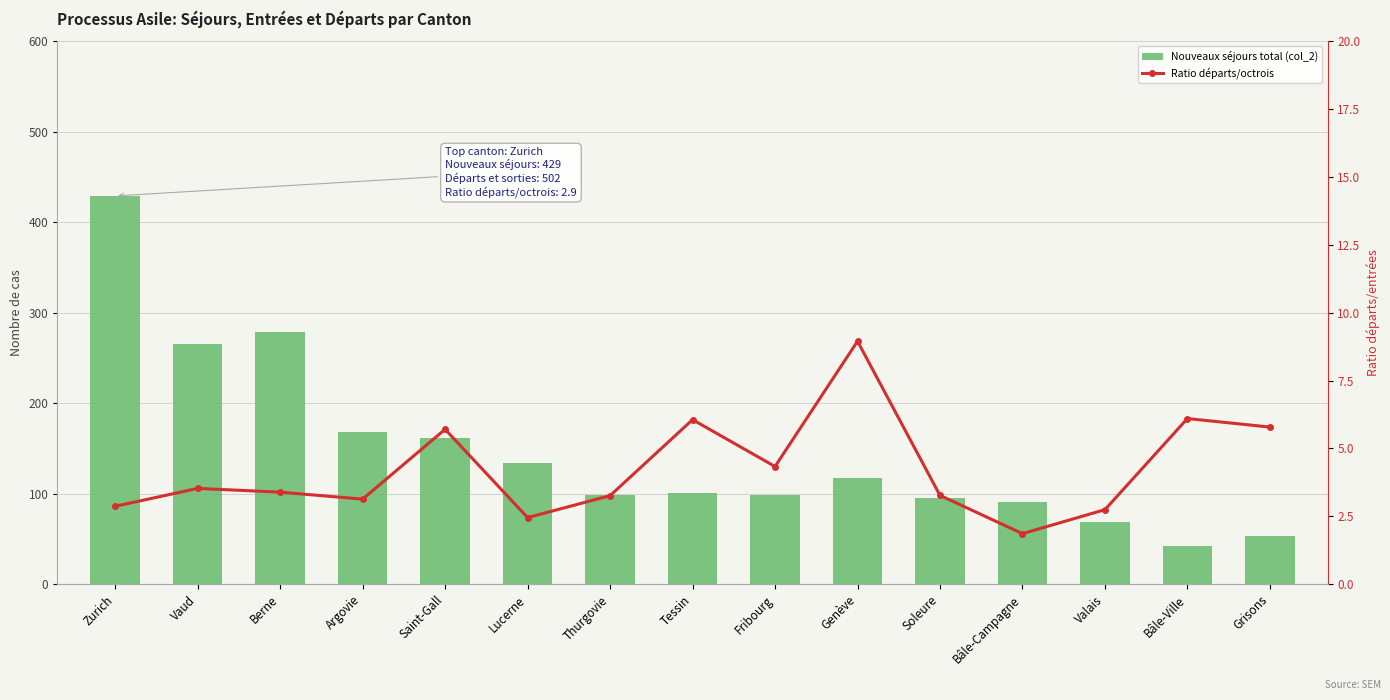

Are the bars horizontal?

No